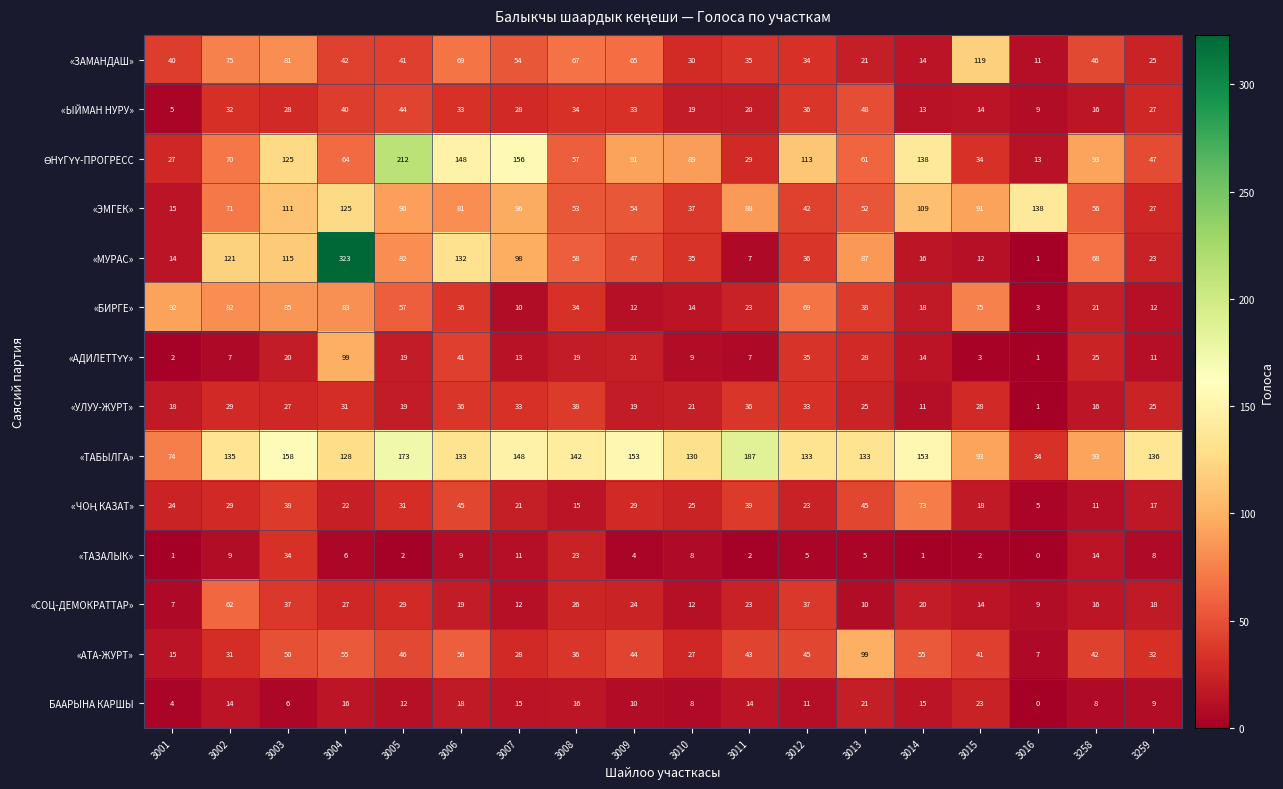

Which series has the largest total across all categories?

«ТАБЫЛГА»